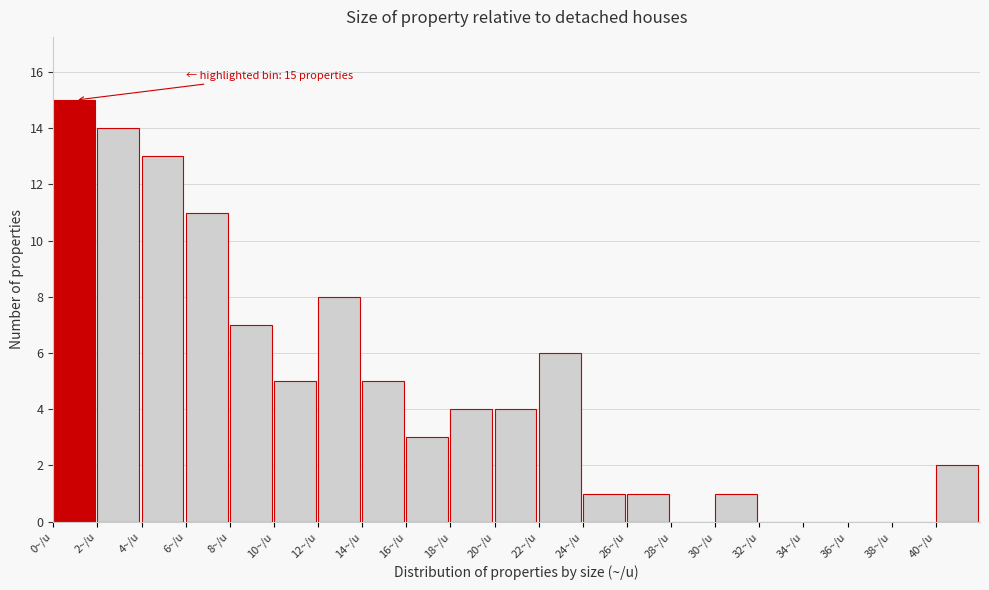

Which range on the x-axis has the tallest bar?

0 to 2